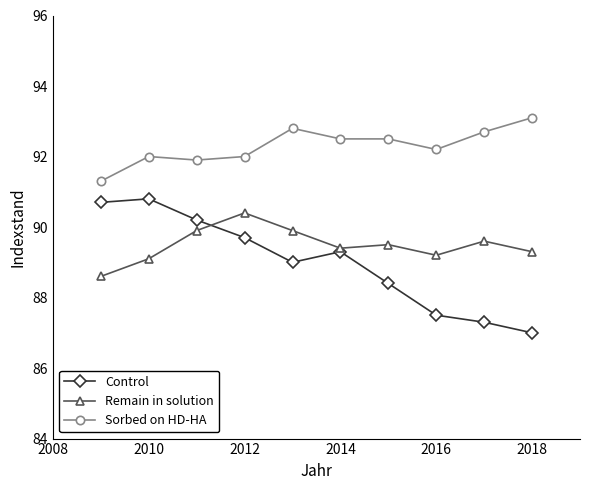

List the series in order of their overall mean, highest first.

Sorbed on HD-HA, Remain in solution, Control